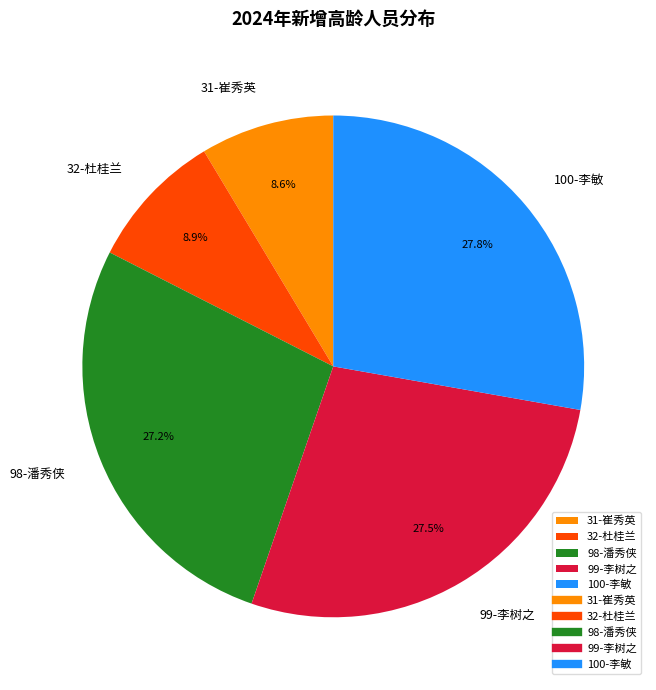

How many slices are in this pie chart?

5